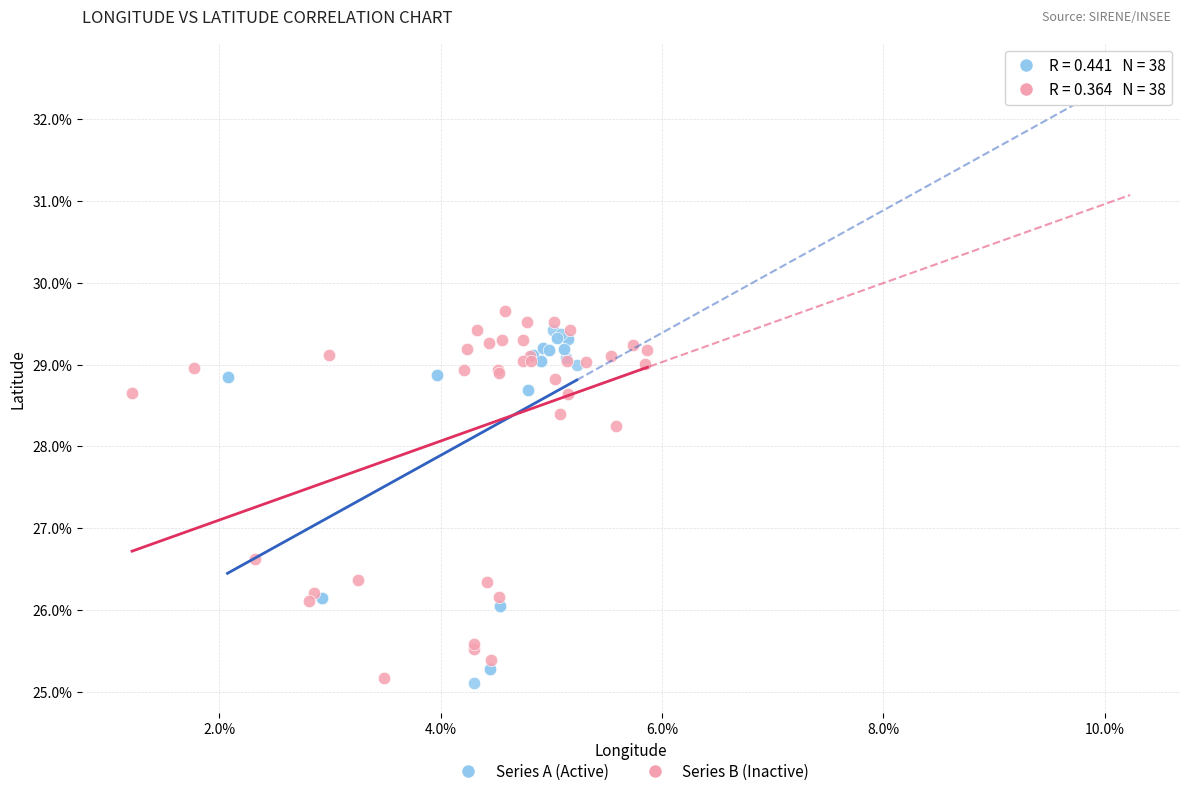

Which series has the largest Y range (max minus min)?

Series B (Inactive)